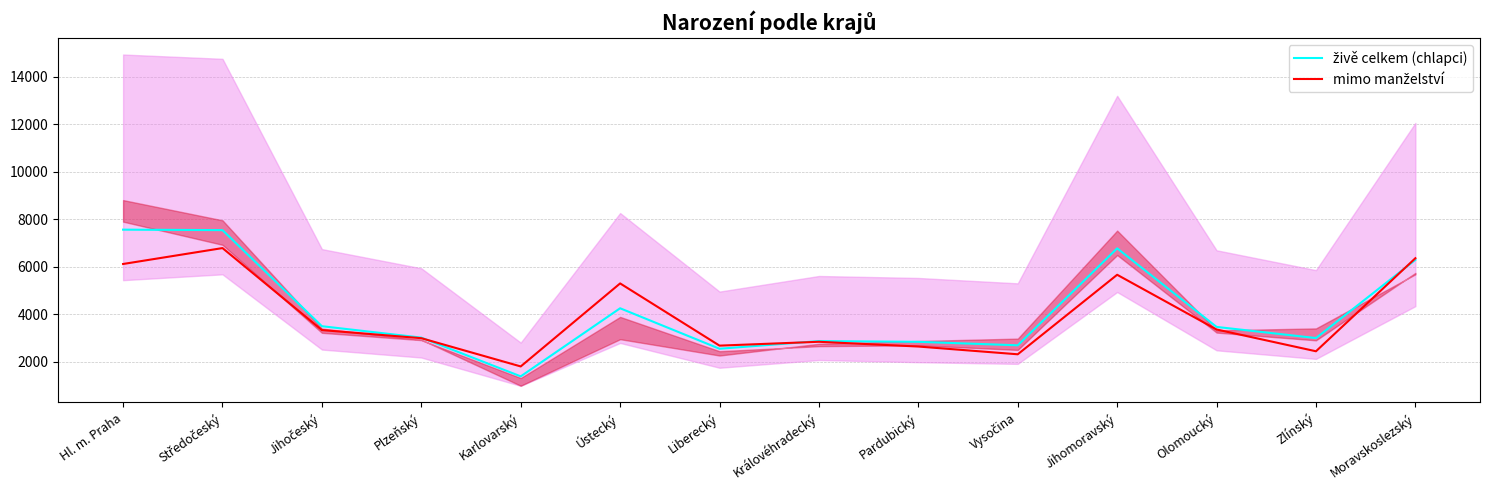

The živě celkem (chlapci) series shows 1396 at Karlovarský. True or false?

True